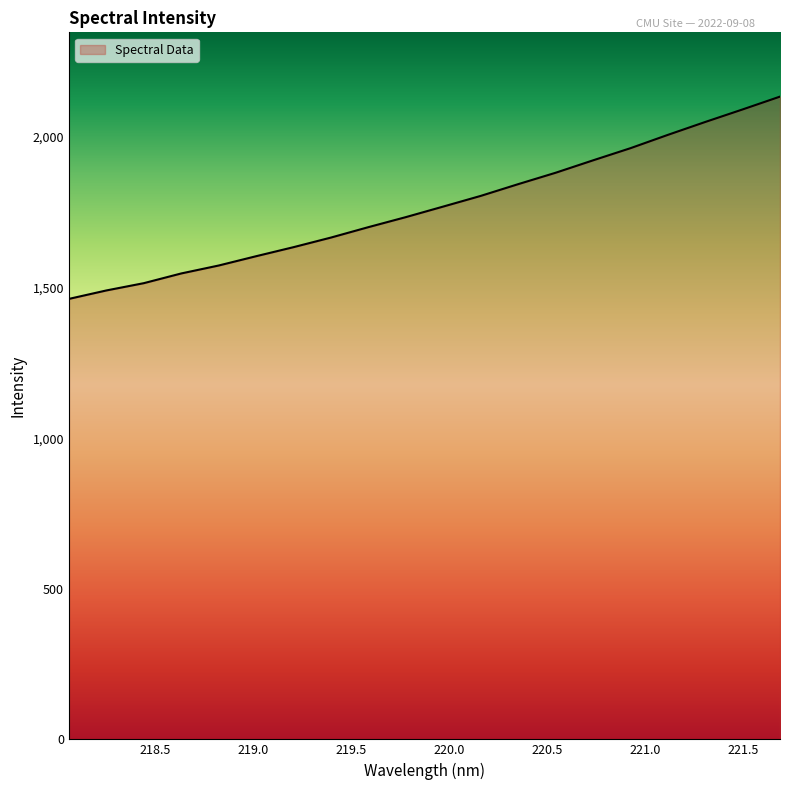

What is the minimum value shown in the chart?

1462.6